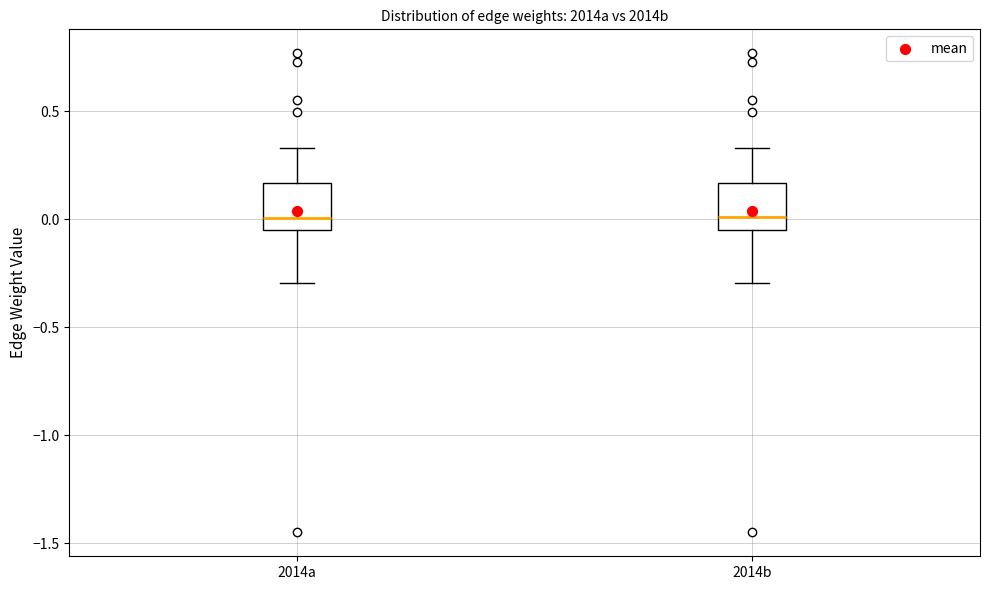

Reading left to right, read every box against the y-axis: the position of its median line, the range the box covers, and the ends of its whiskers. The values are not printed on the chart, so give them approximately, as read against the axis.

2014a: median 0.00, box -0.05 to 0.15, whiskers -0.30 to 0.35
2014b: median 0.00, box -0.05 to 0.15, whiskers -0.30 to 0.35